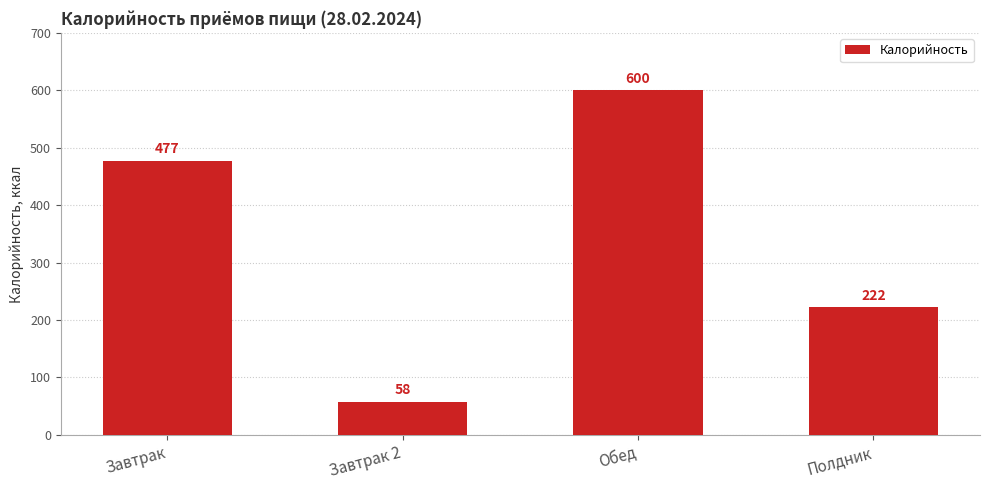

What position from the left is Завтрак?

1